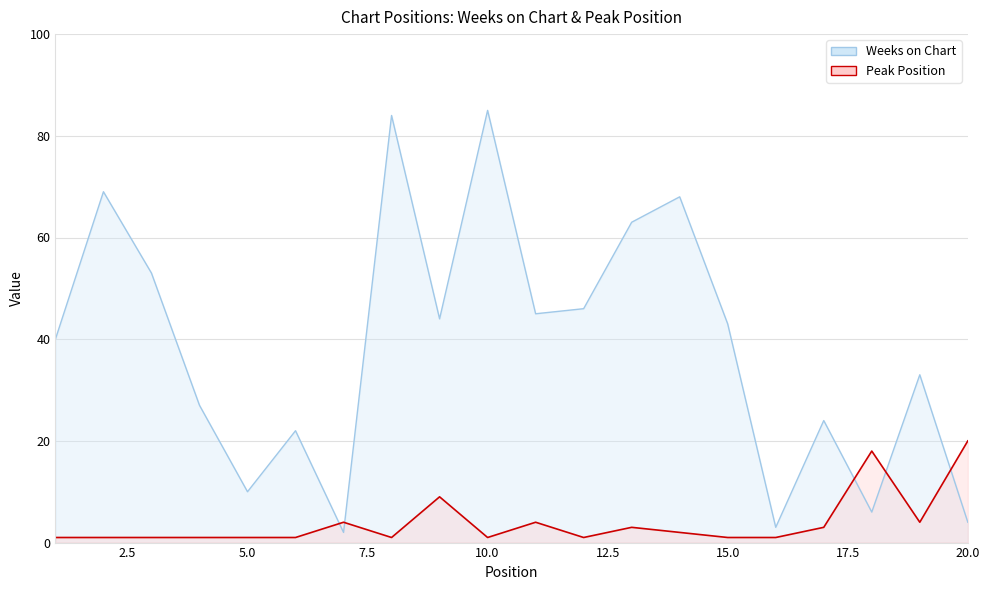

What is the difference between the Peak Position values at 11 and 9?

5